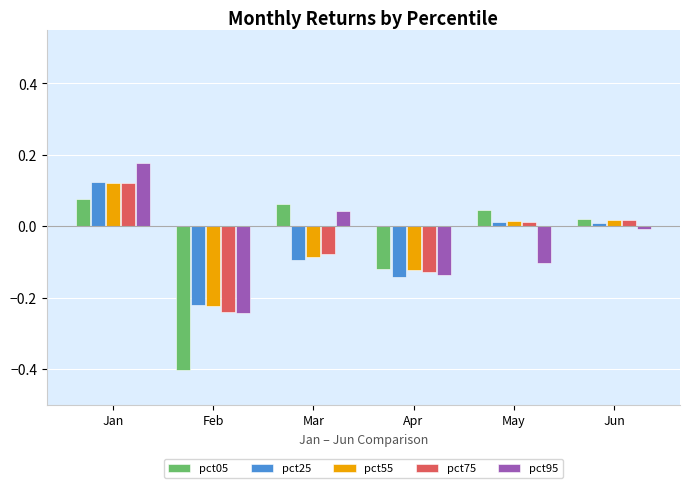

Which series changed the most between Feb and Apr?

pct05